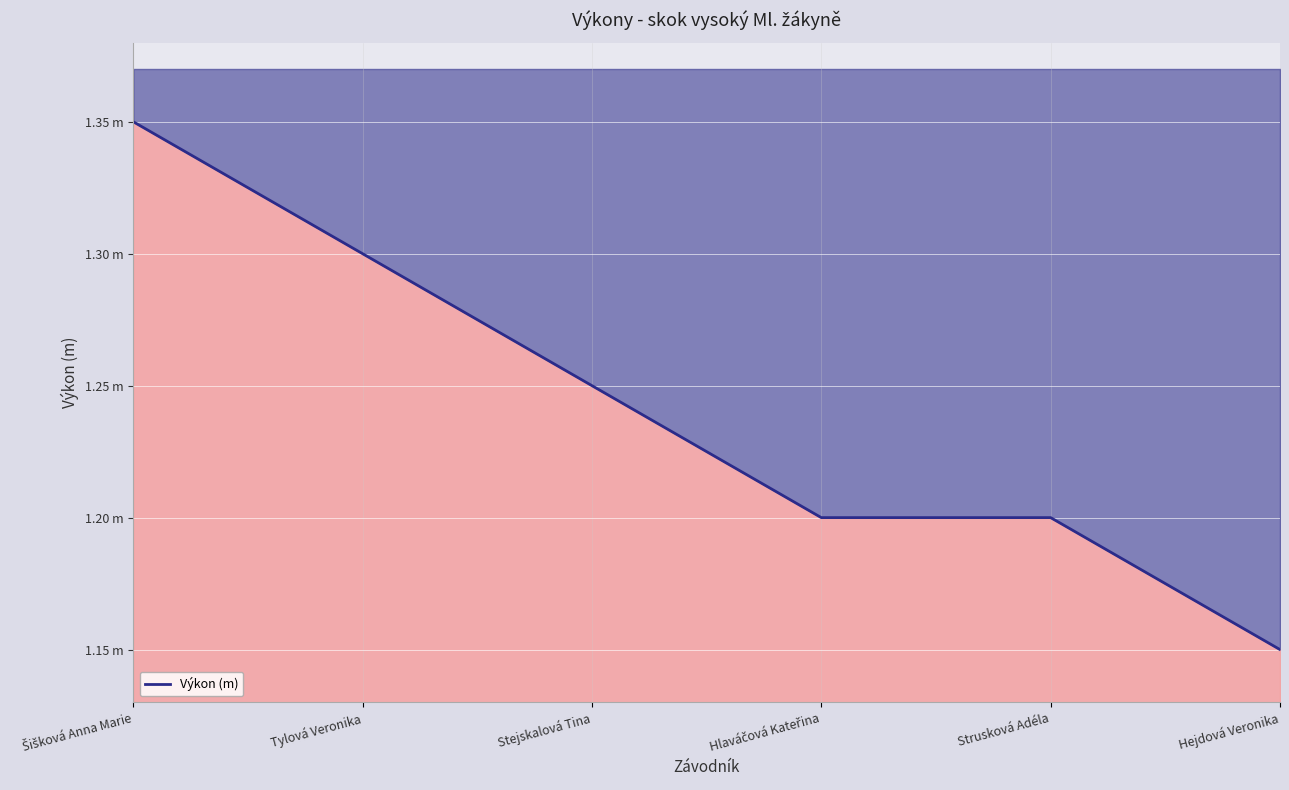

Which has a higher value, Tylová Veronika or Hlaváčová Kateřina?

Tylová Veronika